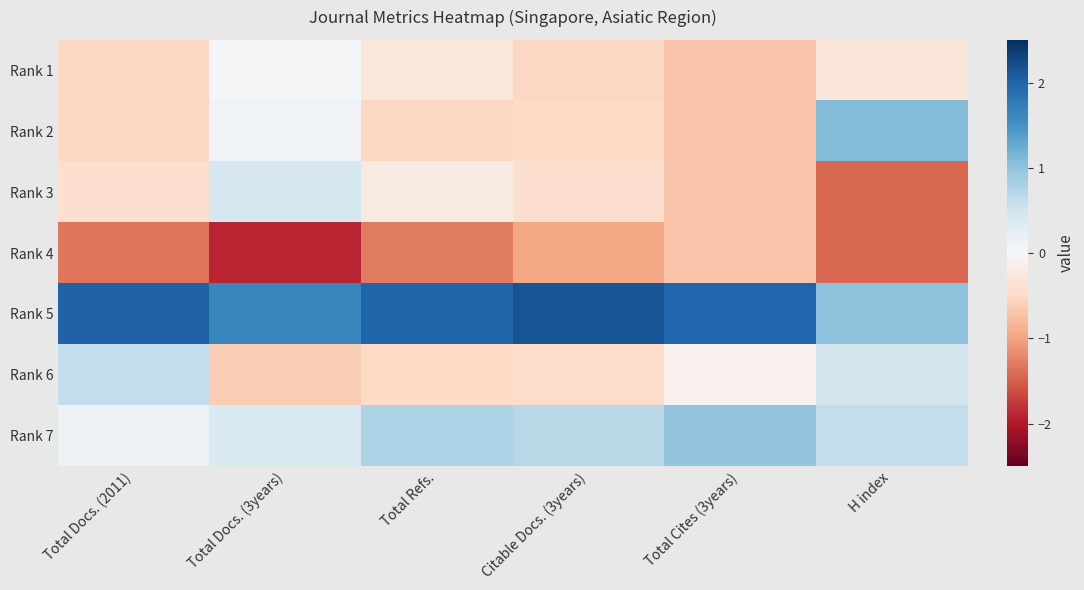

What is the greatest value displayed?

2.2